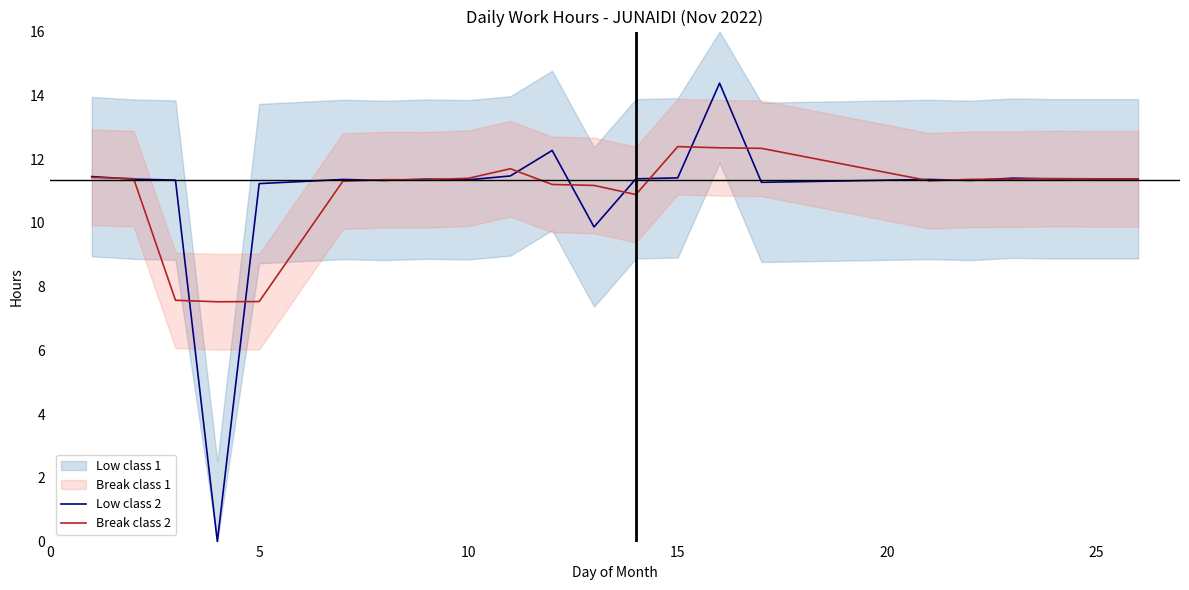

What is the difference between the maximum and second lowest values in the Break class 2 series?

4.9